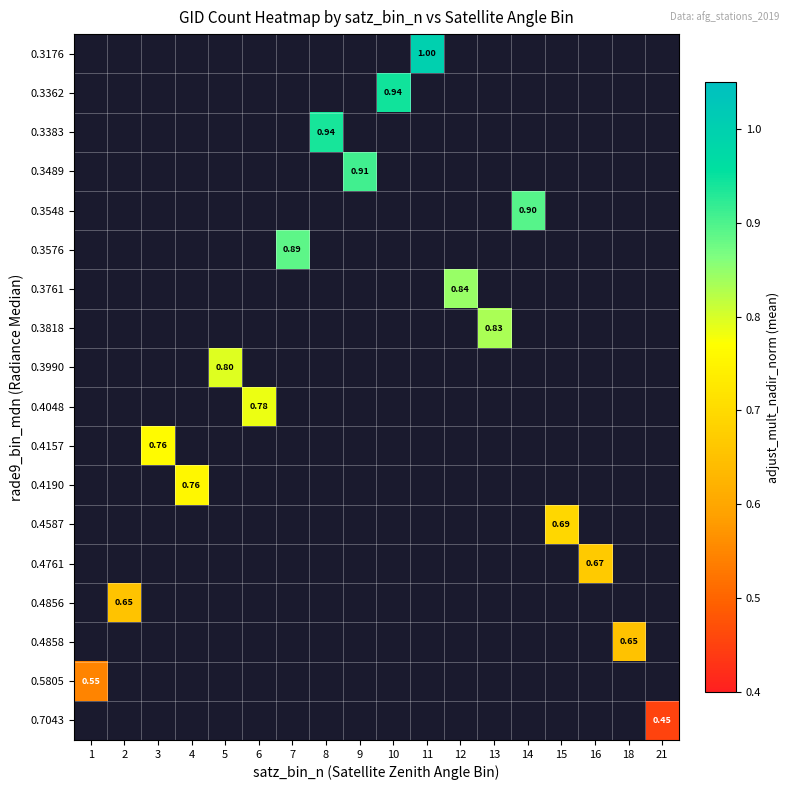

What is the minimum value shown in the chart?

0.5